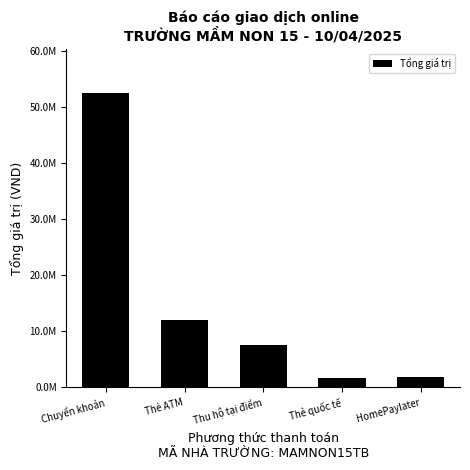

Read the value at Thẻ quốc tế.

1609000